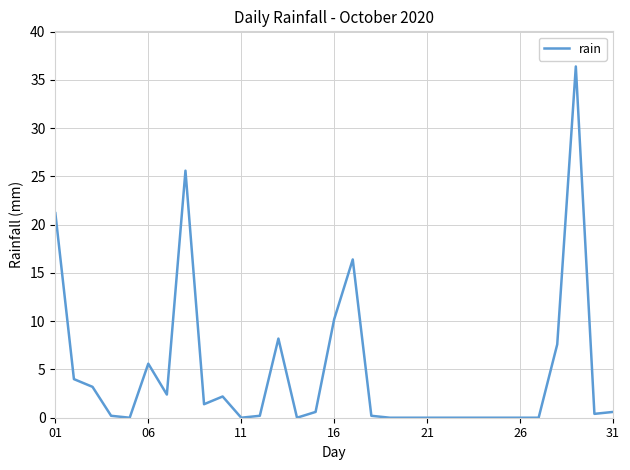

What is the greatest value displayed?

36.4